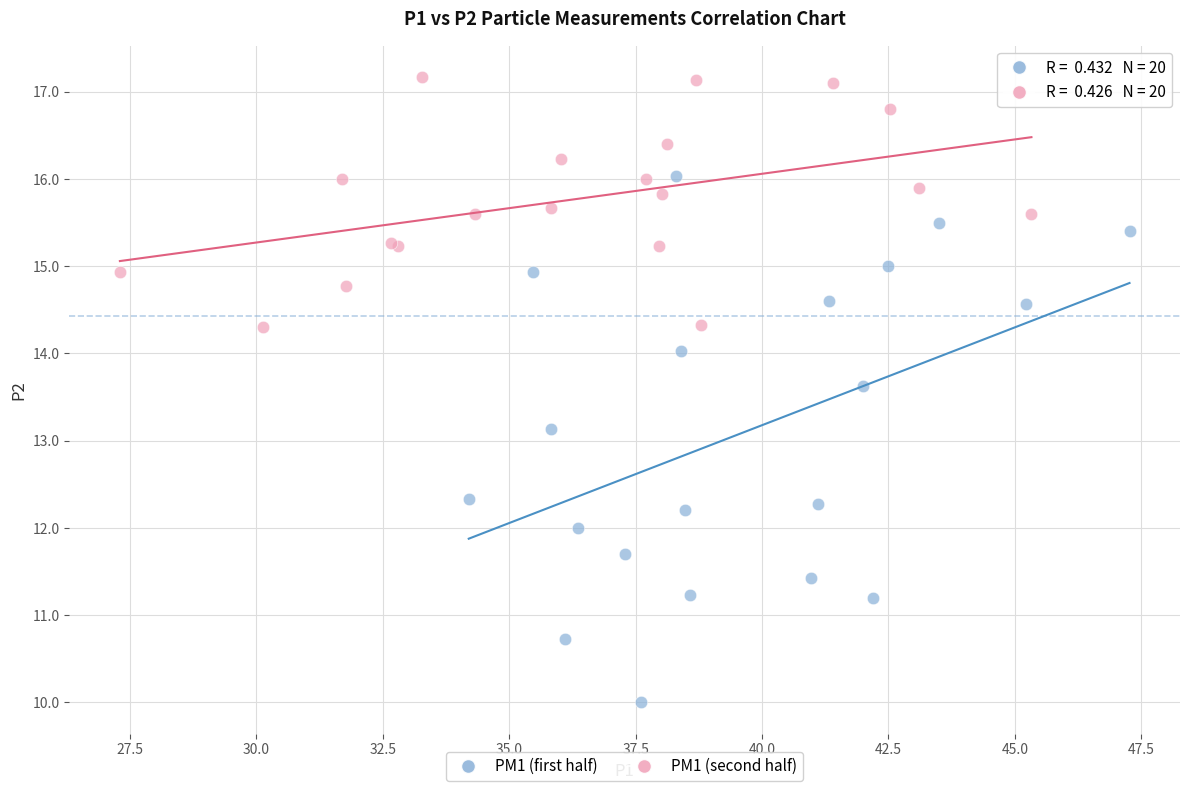

Which series reaches the maximum Y coordinate?

PM1 (second half)